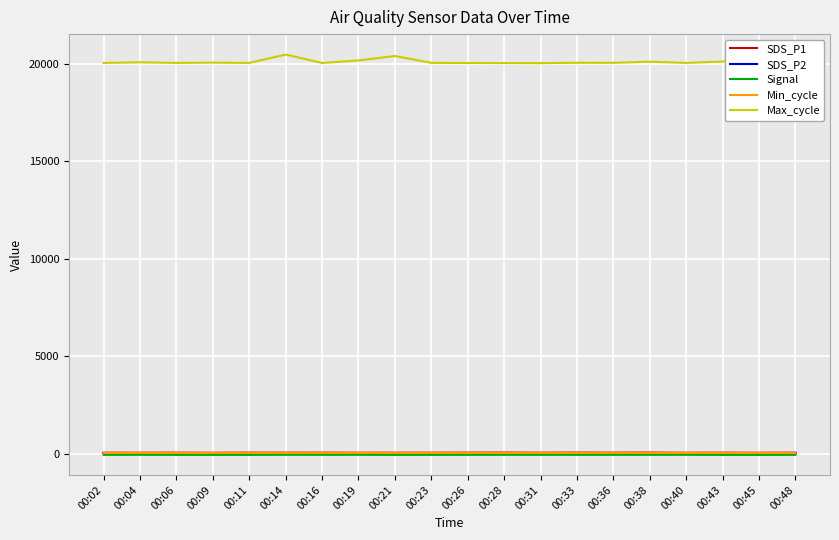

True or false: SDS_P2 and Signal cross at least once.

False